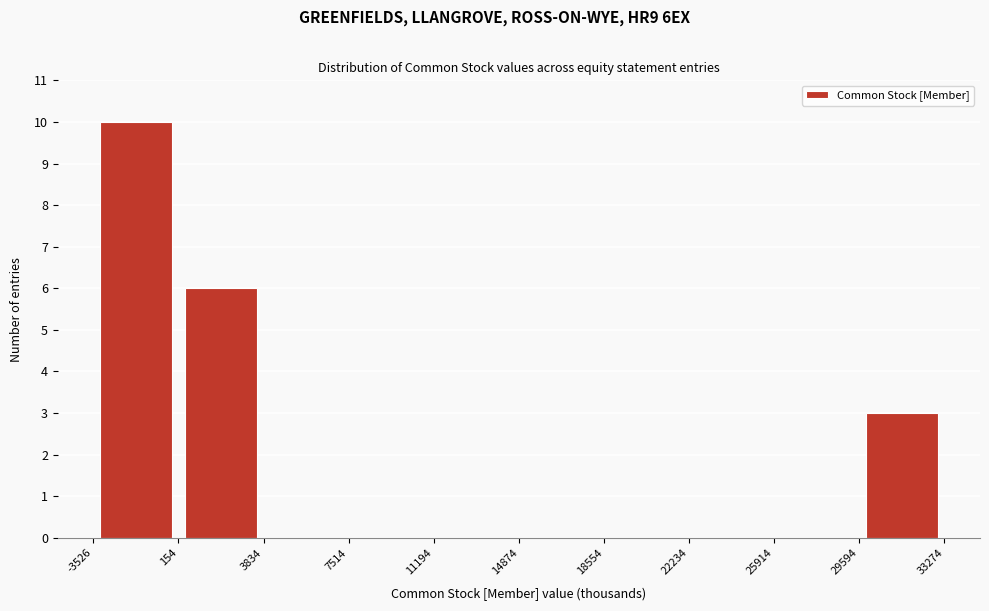

Reading left to right, list every bar in this chart as the range it spans on the x-axis followed by its height. The values are not printed on the chart, so give them approximately, as read against the axis.

-3526 to 154: 10
154 to 3834: 6
3834 to 7514: 0
7514 to 11194: 0
11194 to 14874: 0
14874 to 18554: 0
18554 to 22234: 0
22234 to 25914: 0
25914 to 29594: 0
29594 to 33274: 3